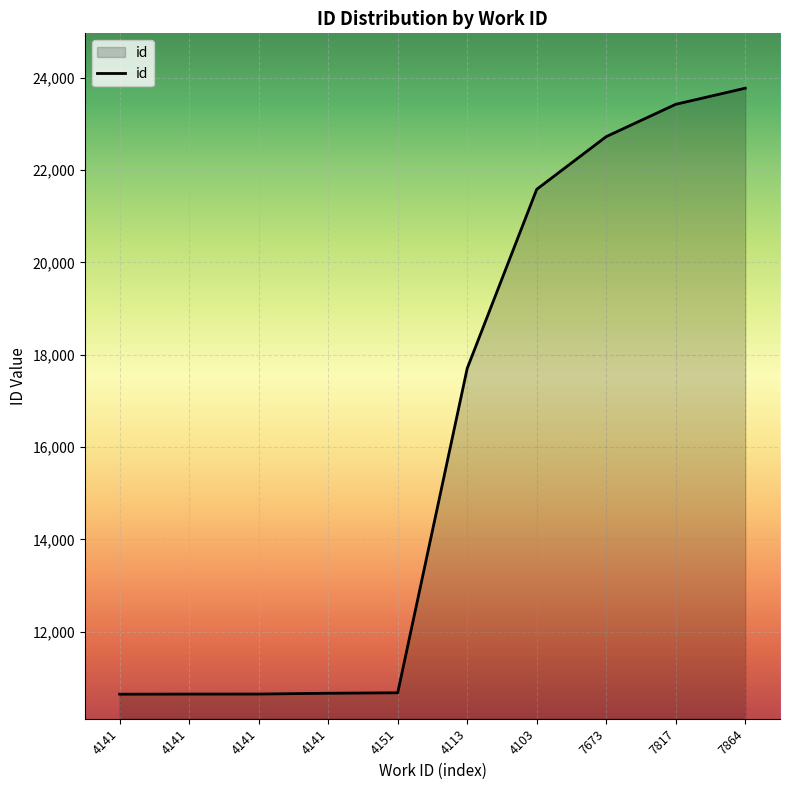

At which label is the value closest to 17210?

4113